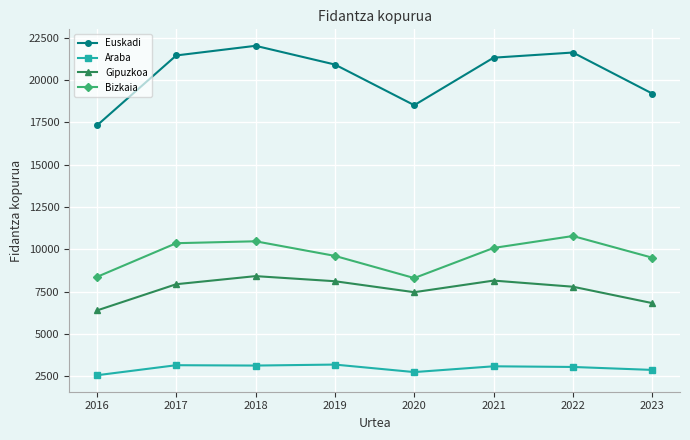

What is the greatest value displayed?

22033